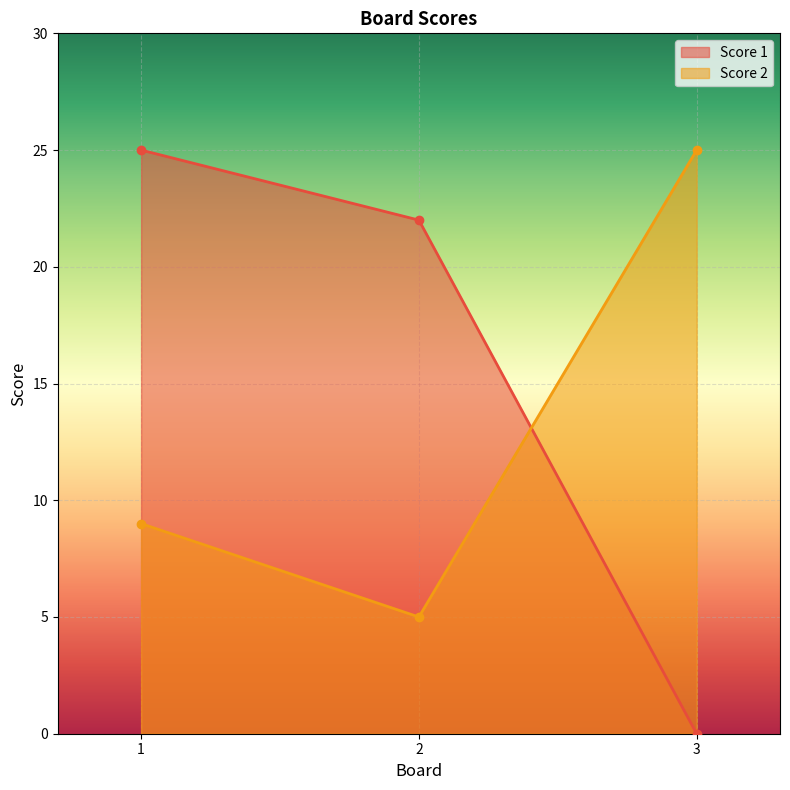

How many data points in Score 1 are above 22?

1